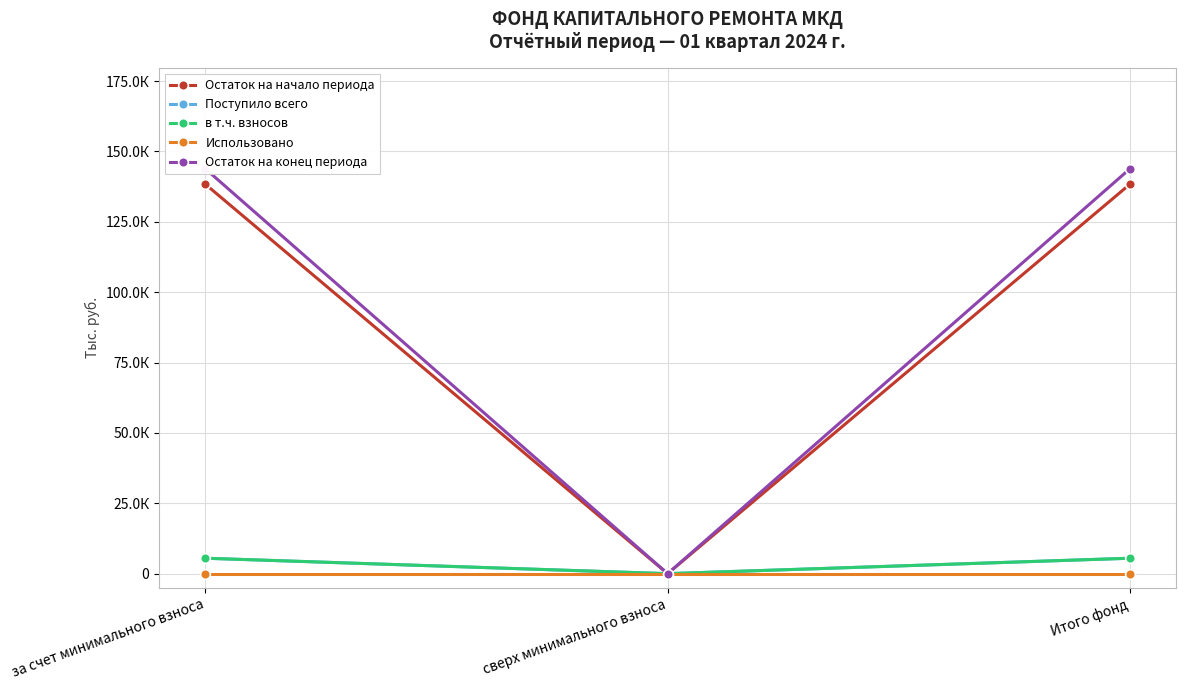

What is the maximum value for Остаток на конец периода?

143.8